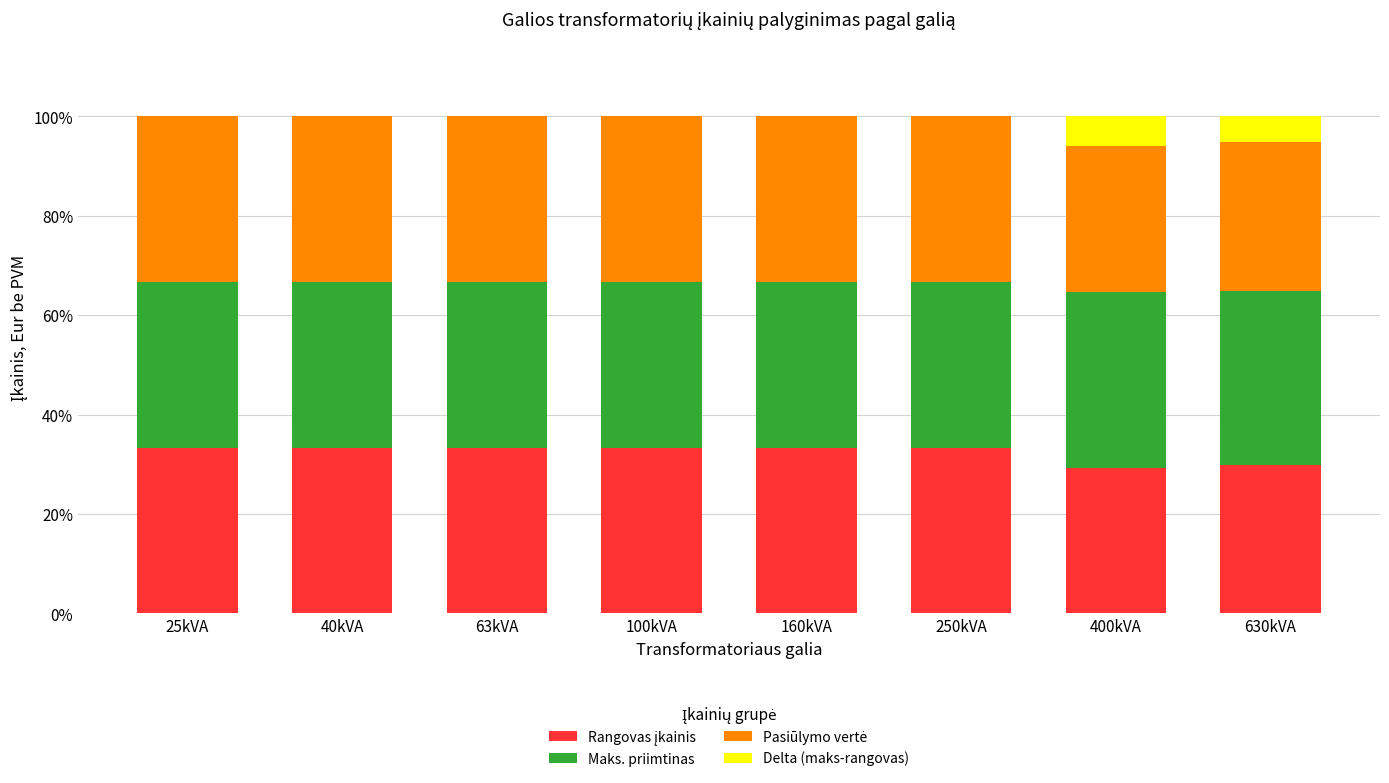

Is it true that Maks. priimtinas equals 0.1 at 630kVA?

False